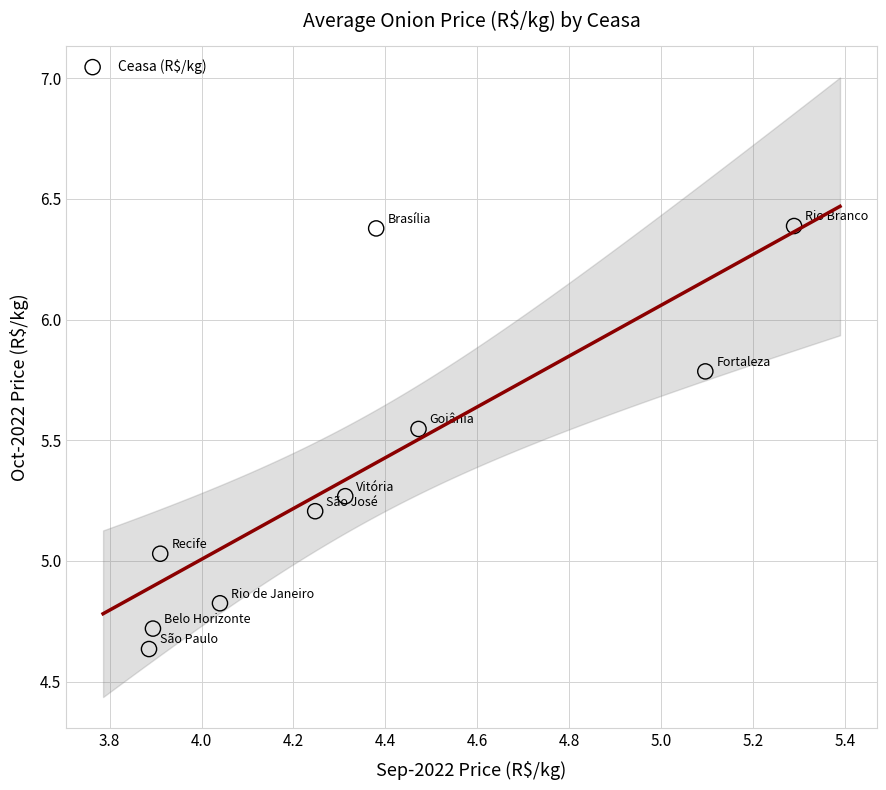

What is the average X value?

4.4